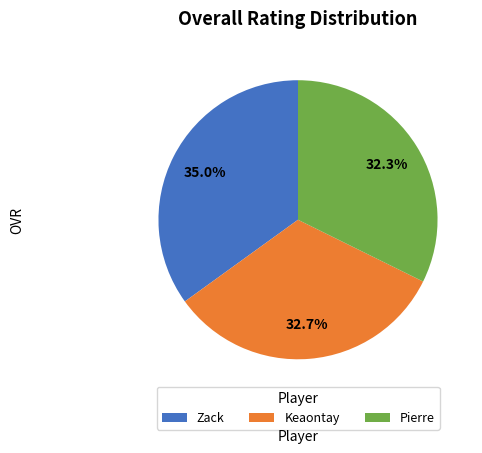

Does any single category account for the majority?

No